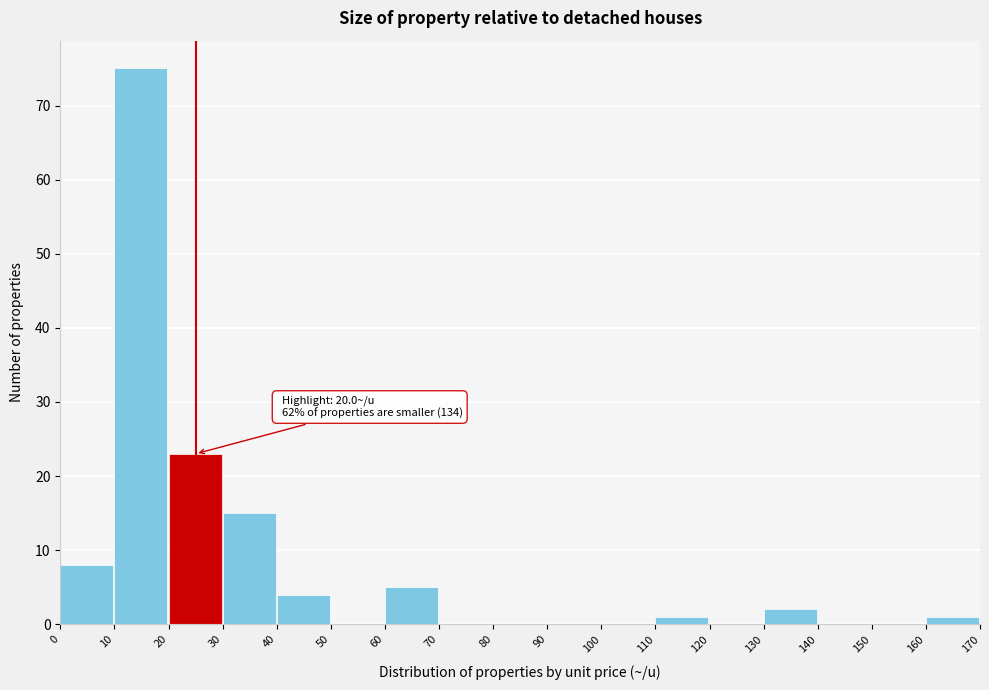

Which range on the x-axis has the tallest bar?

10 to 20